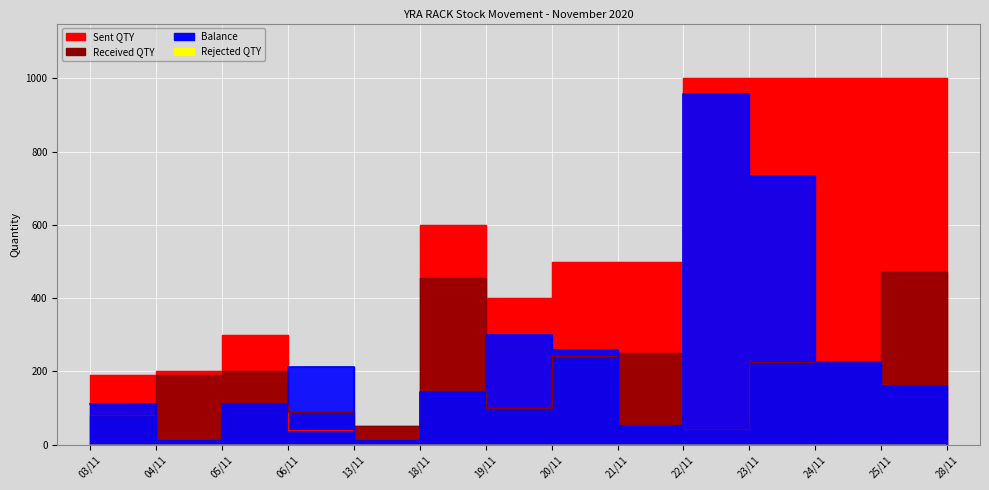

The value of Received QTY at 13/11 is 71. True or false?

False